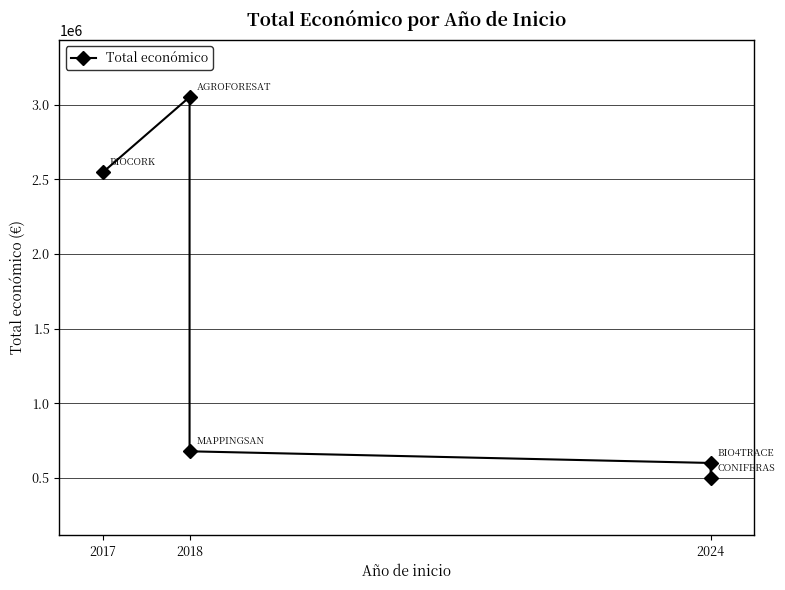

The chart shows a value of 403630 at 2018. True or false?

False